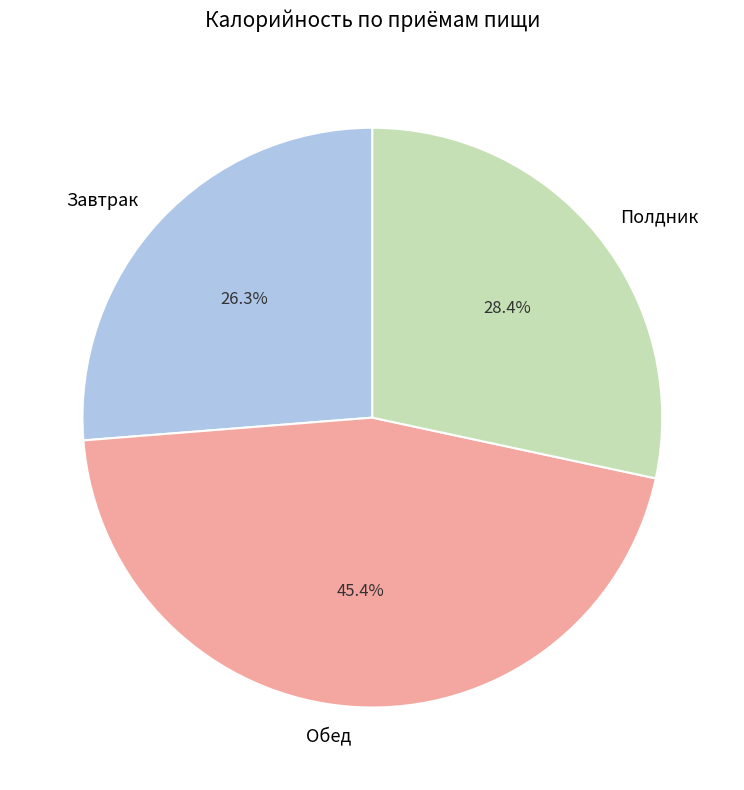

Between Завтрак and Полдник, which is larger?

Полдник